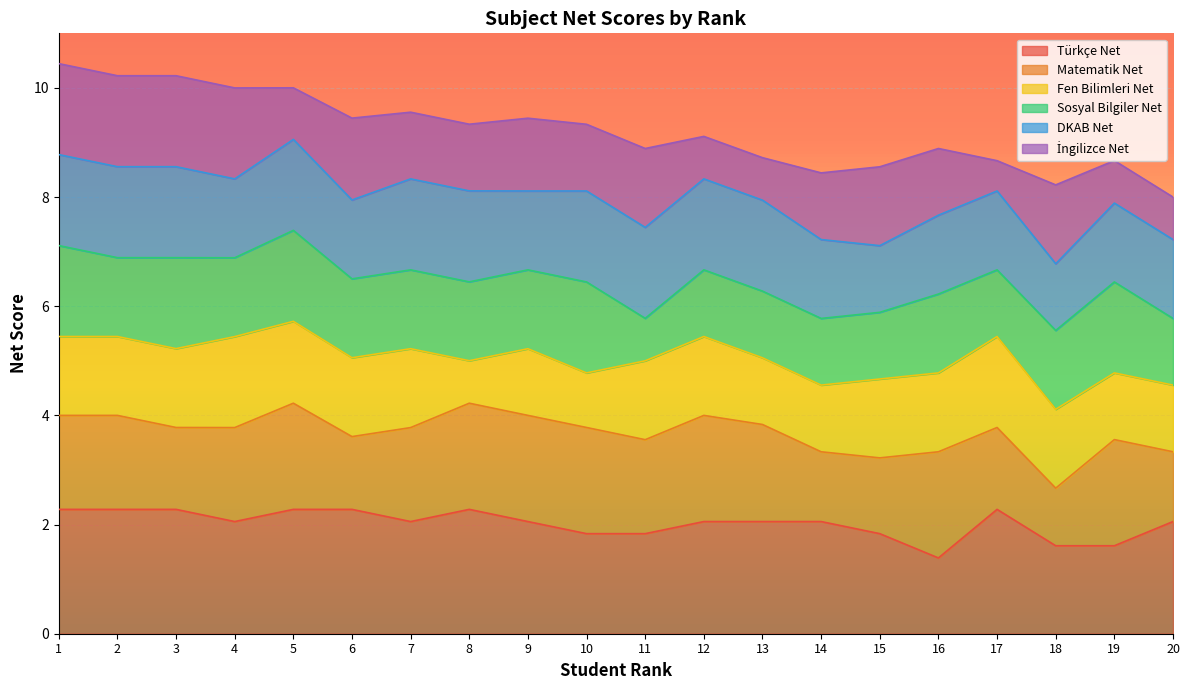

Which category has the lowest value in the Türkçe Net series?

16